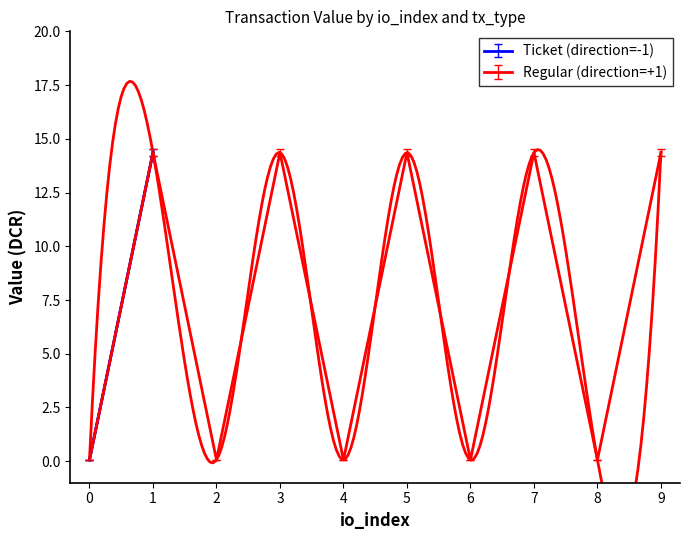

What is the value of the Ticket (direction=-1) point at the 5th from the left?

0.1